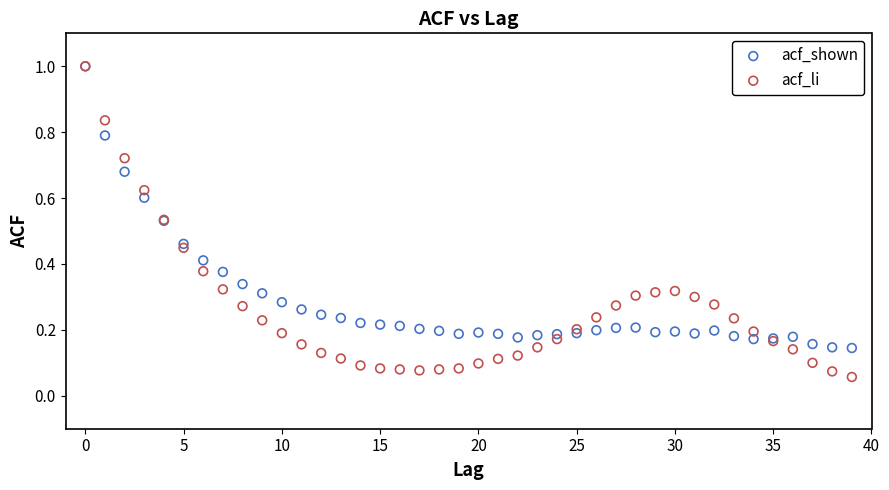

Which series has the widest spread of Y values?

acf_li